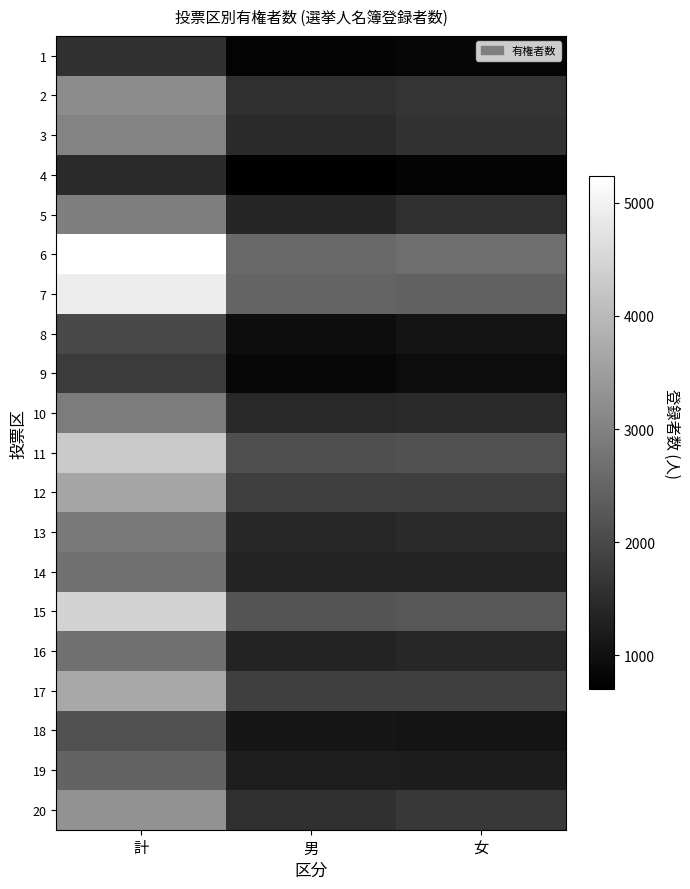

Reading left to right, extract all data points from this chart.

1: 計=1581	男=771	女=810
2: 計=3193	男=1538	女=1655
3: 計=3048	男=1453	女=1595
4: 計=1473	男=699	女=774
5: 計=2954	男=1373	女=1581
6: 計=5234	男=2571	女=2663
7: 計=4906	男=2488	女=2418
8: 計=1988	男=933	女=1055
9: 計=1753	男=840	女=913
10: 計=2898	男=1438	女=1460
11: 計=4261	男=2116	女=2145
12: 計=3634	男=1826	女=1808
13: 計=2873	男=1406	女=1467
14: 計=2709	男=1351	女=1358
15: 計=4445	男=2192	女=2253
16: 計=2729	男=1327	女=1402
17: 計=3685	男=1839	女=1846
18: 計=2160	男=1101	女=1059
19: 計=2470	男=1241	女=1229
20: 計=3288	男=1584	女=1704